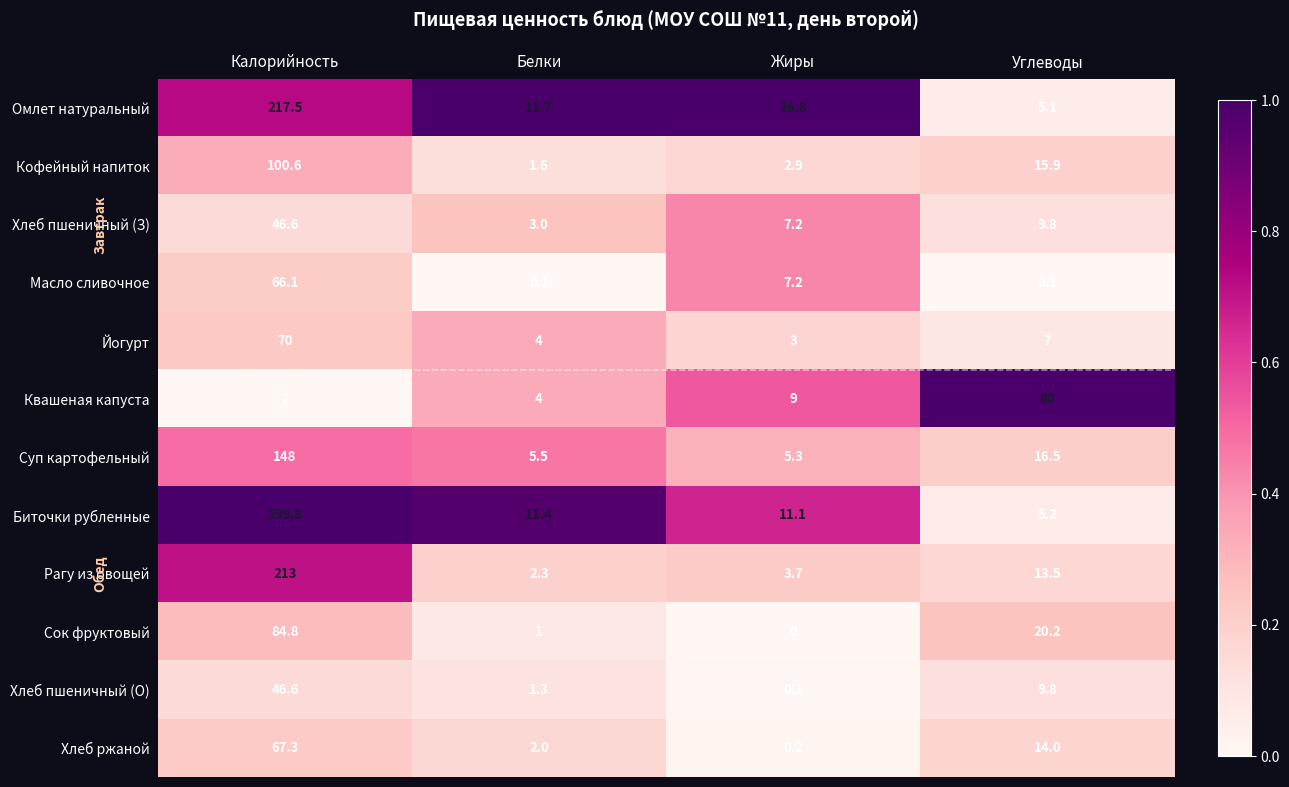

What is the difference between the Хлеб ржаной values at Жиры and Калорийность?

67.1